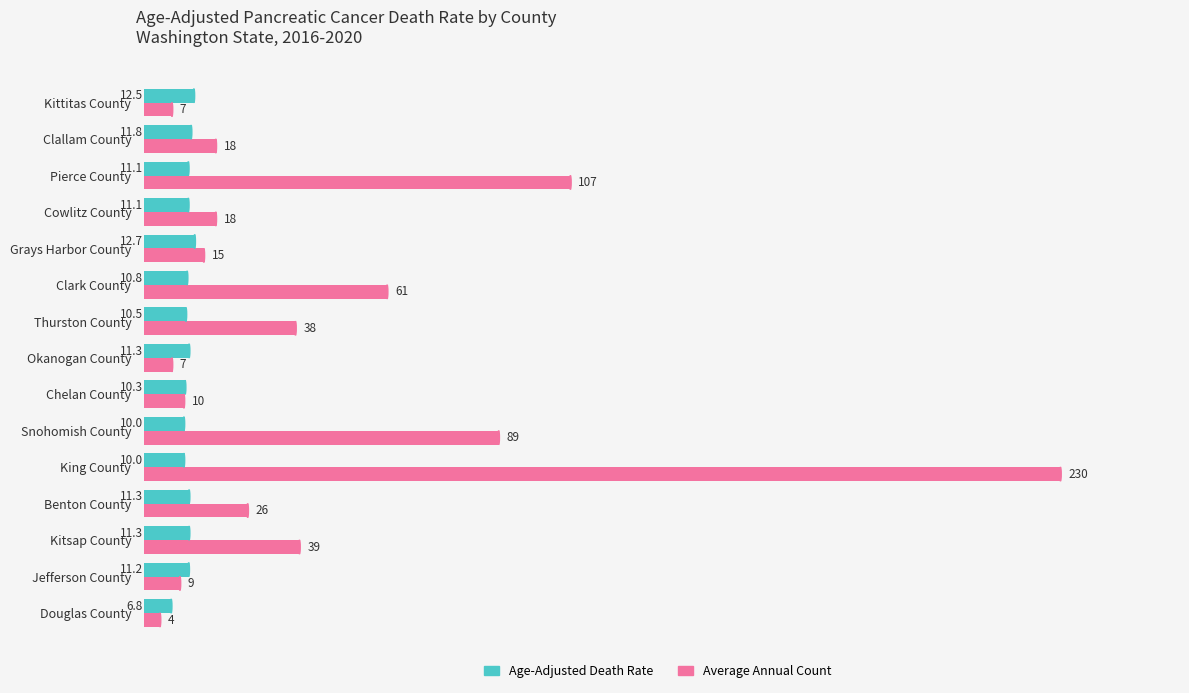

How many values in the Age-Adjusted Death Rate series exceed 11?

9